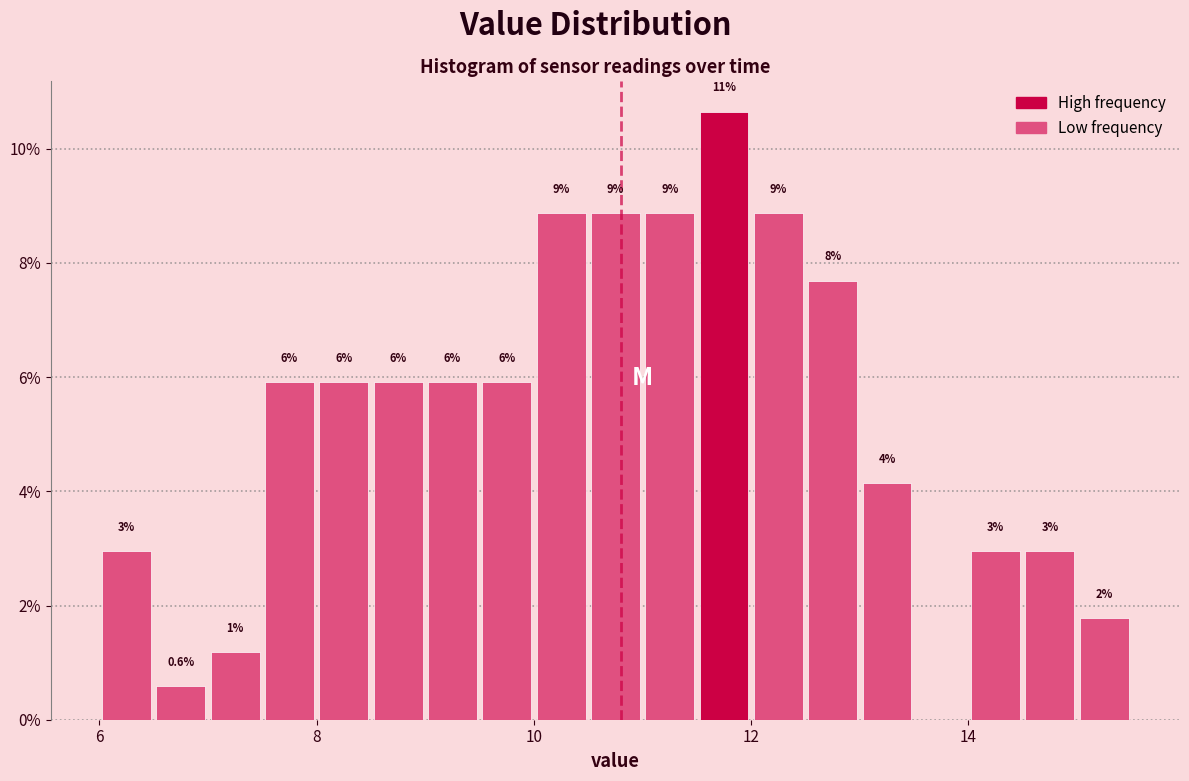

Read against the x-axis, roughly where is the centre of the tallest bar?

11.8